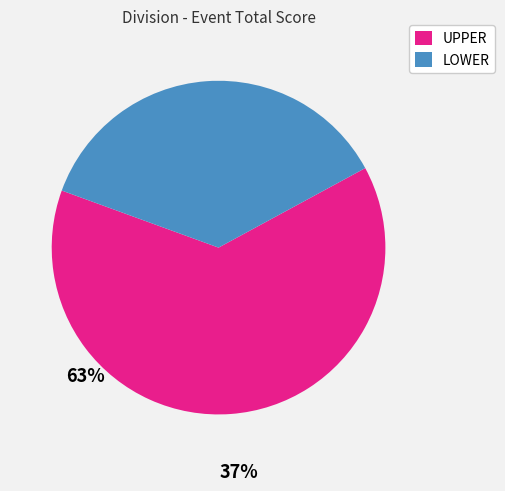

Combined, do UPPER and LOWER account for over 50%?

Yes